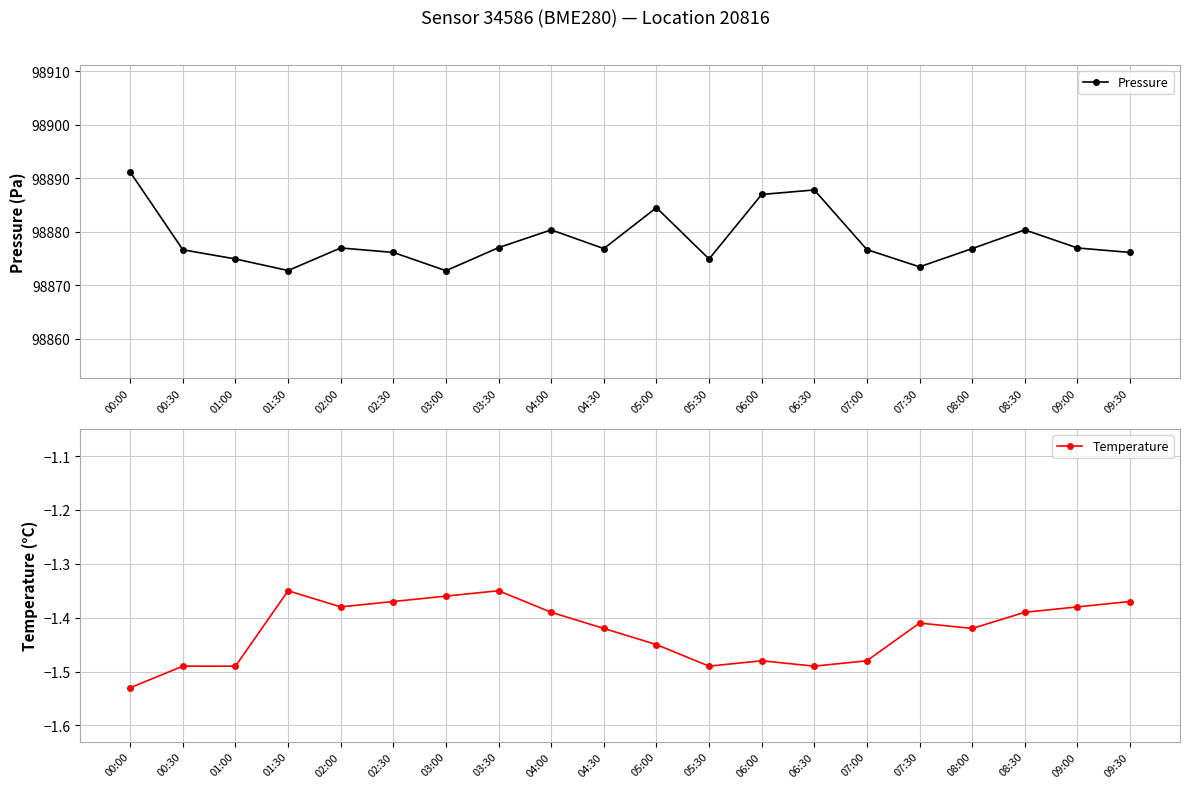

The value of Pressure at 06:30 is 150508.3. True or false?

False